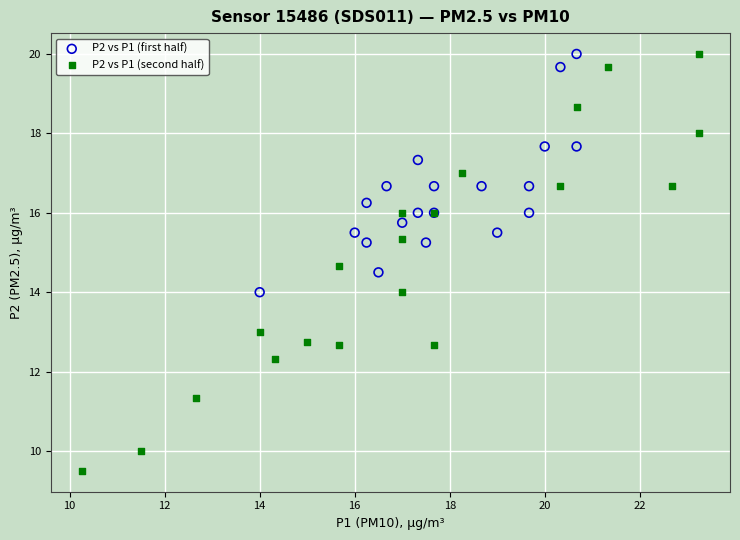

Which series contains the lowest Y value?

P2 vs P1 (second half)